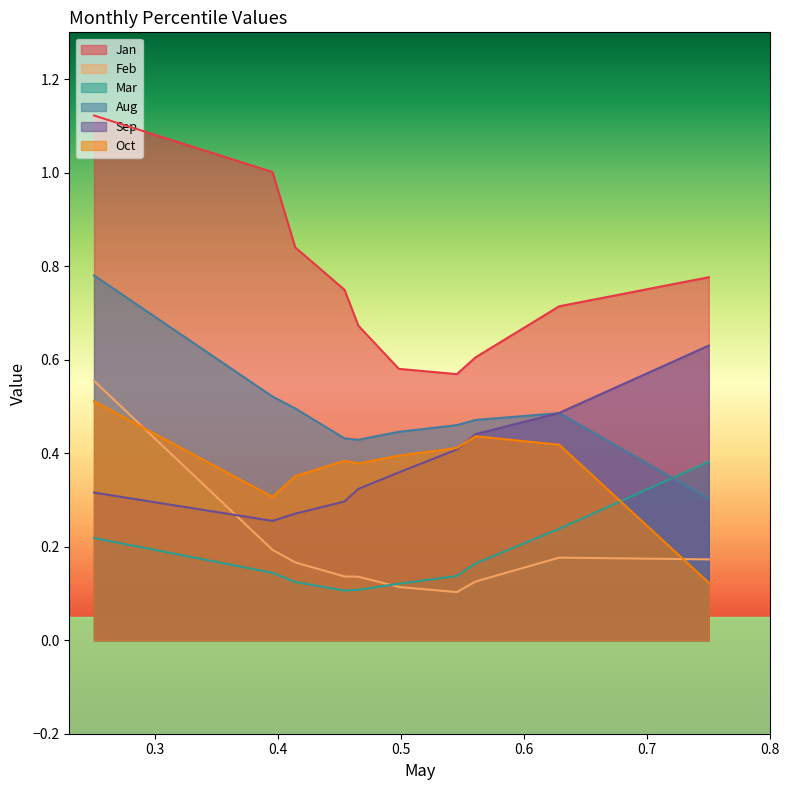

What is the approximate value of Oct at pct15?

0.3